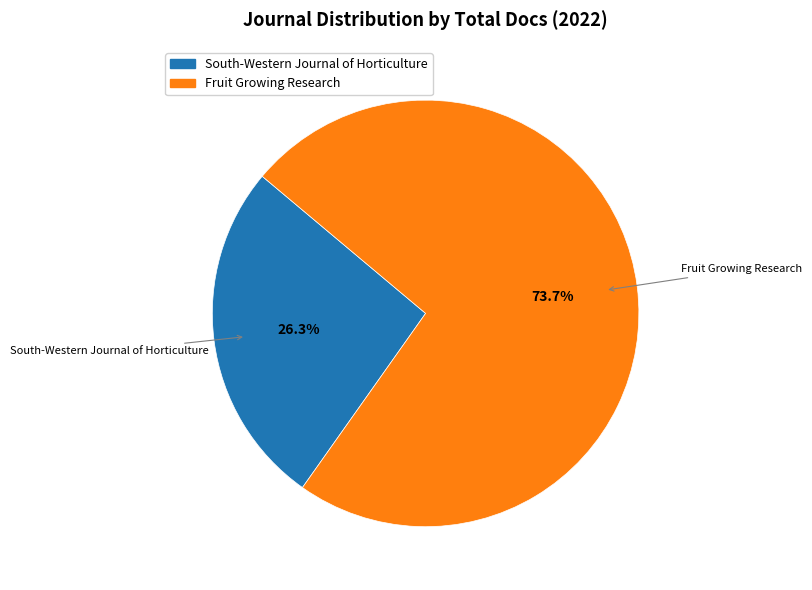

How many slices are in this pie chart?

2